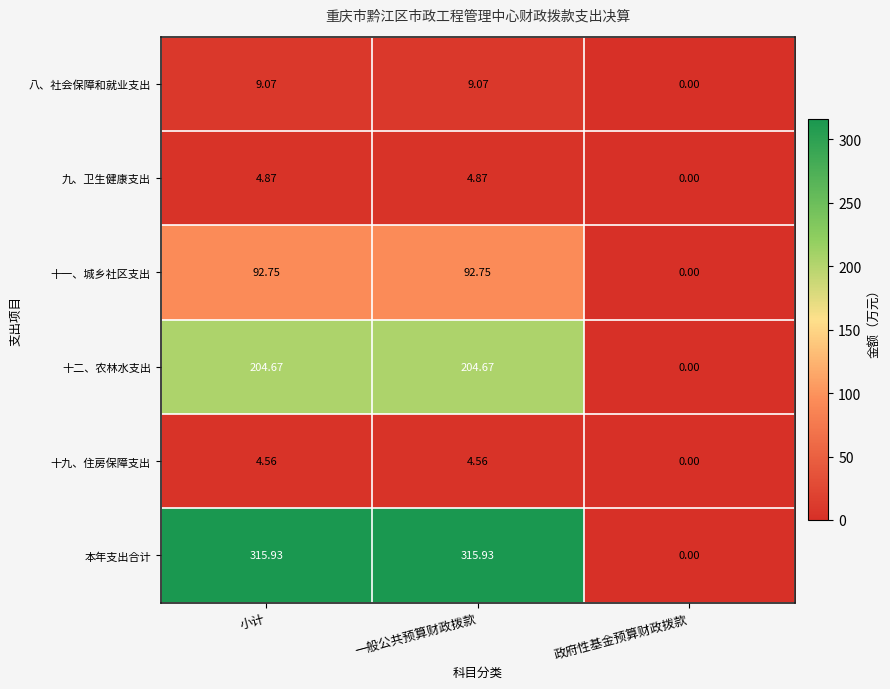

Which category has the lowest value in the 十二、农林水支出 series?

政府性基金预算财政拨款